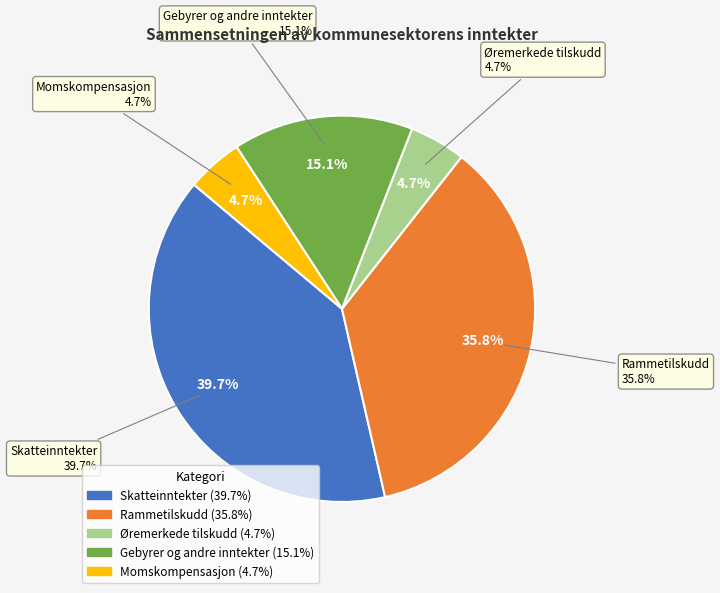

Count the number of slices in the pie.

5